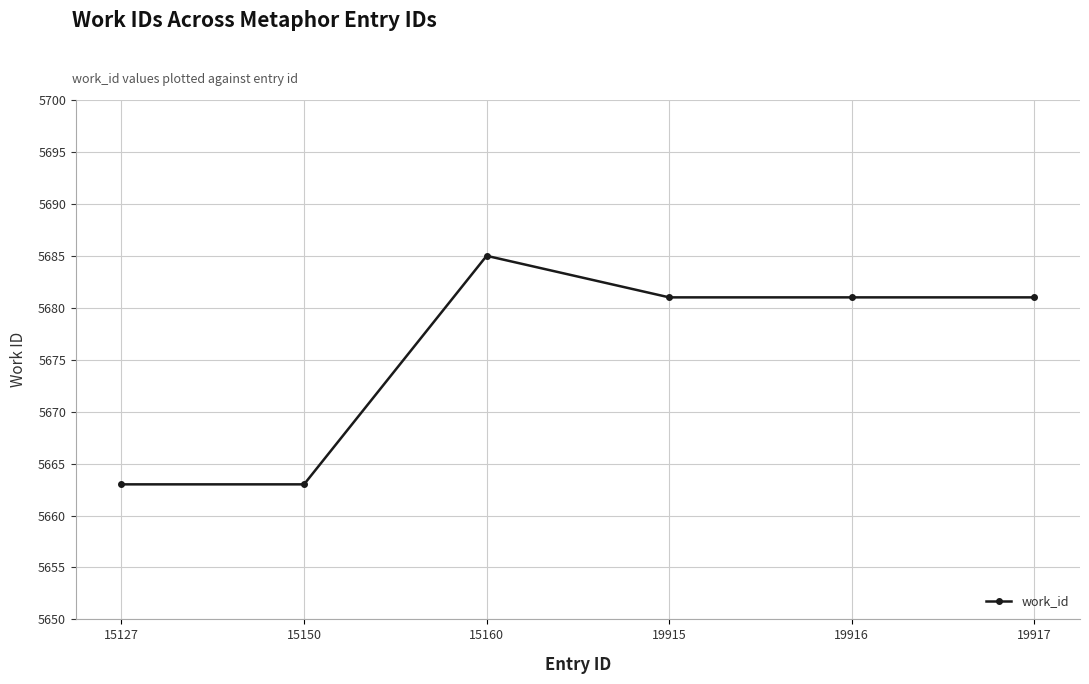

What is the greatest value displayed?

5685